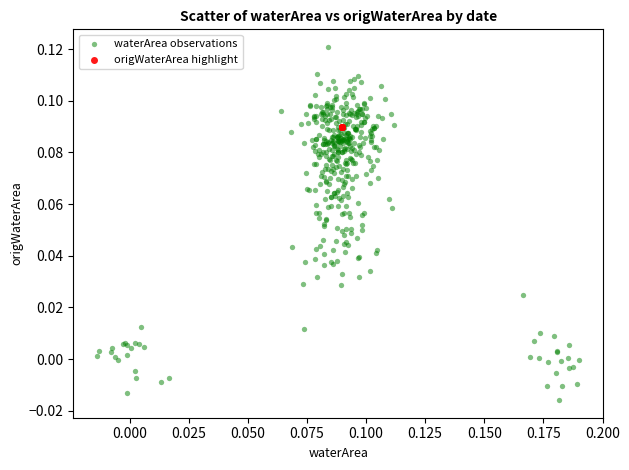

Which series reaches the minimum Y coordinate?

waterArea observations